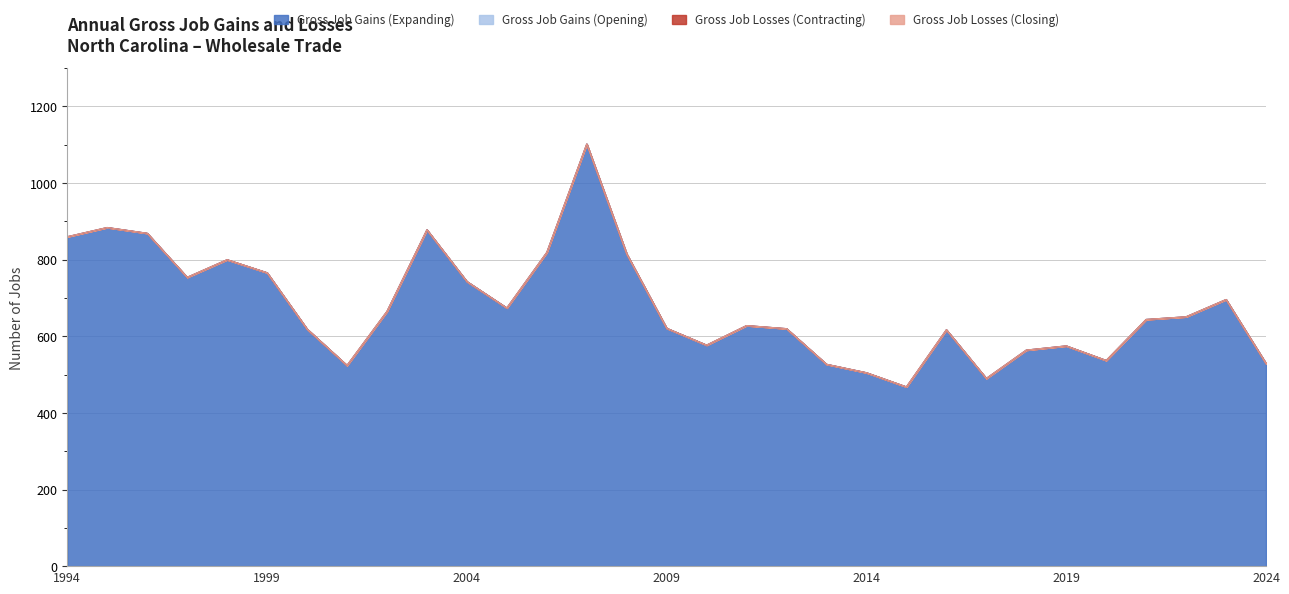

Which category has the lowest value in the Gross Job Losses (Closing) series?

1994